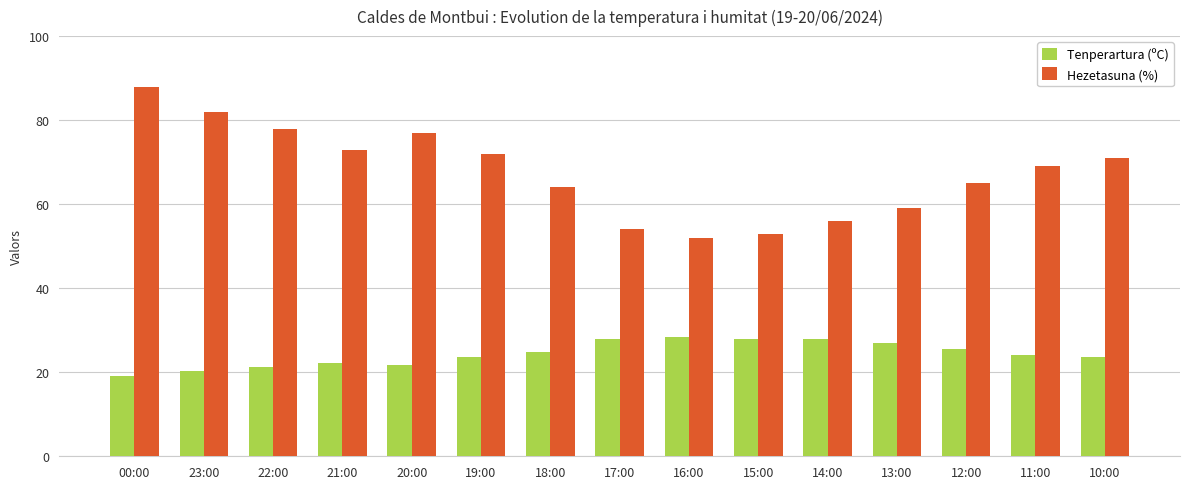

What is the average value of the Hezetasuna (%) series?

67.5